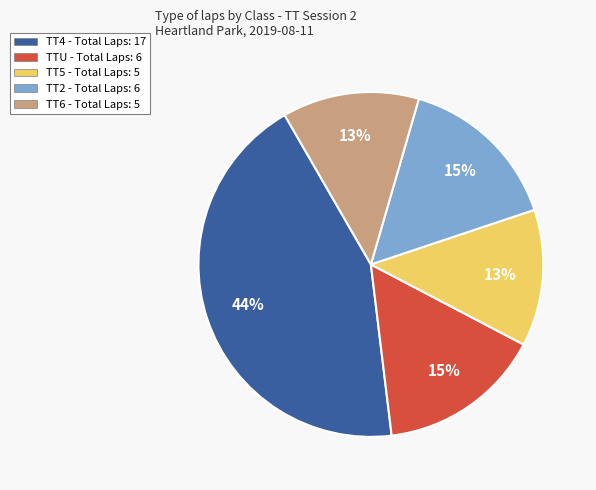

To the nearest percent, what is the average slice percentage?

20%